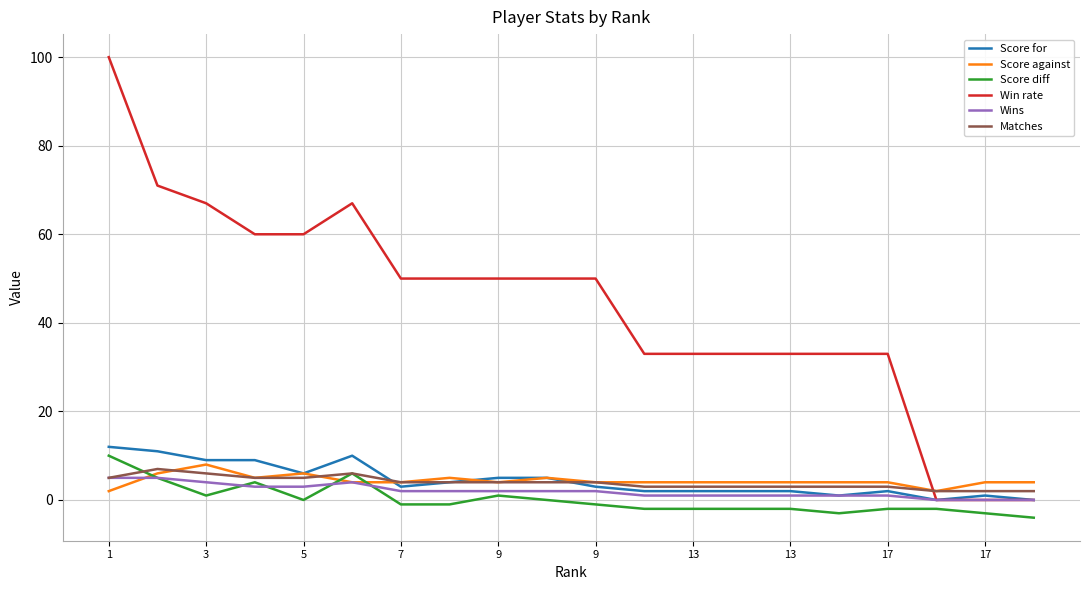

What is the minimum value for Score diff?

-4